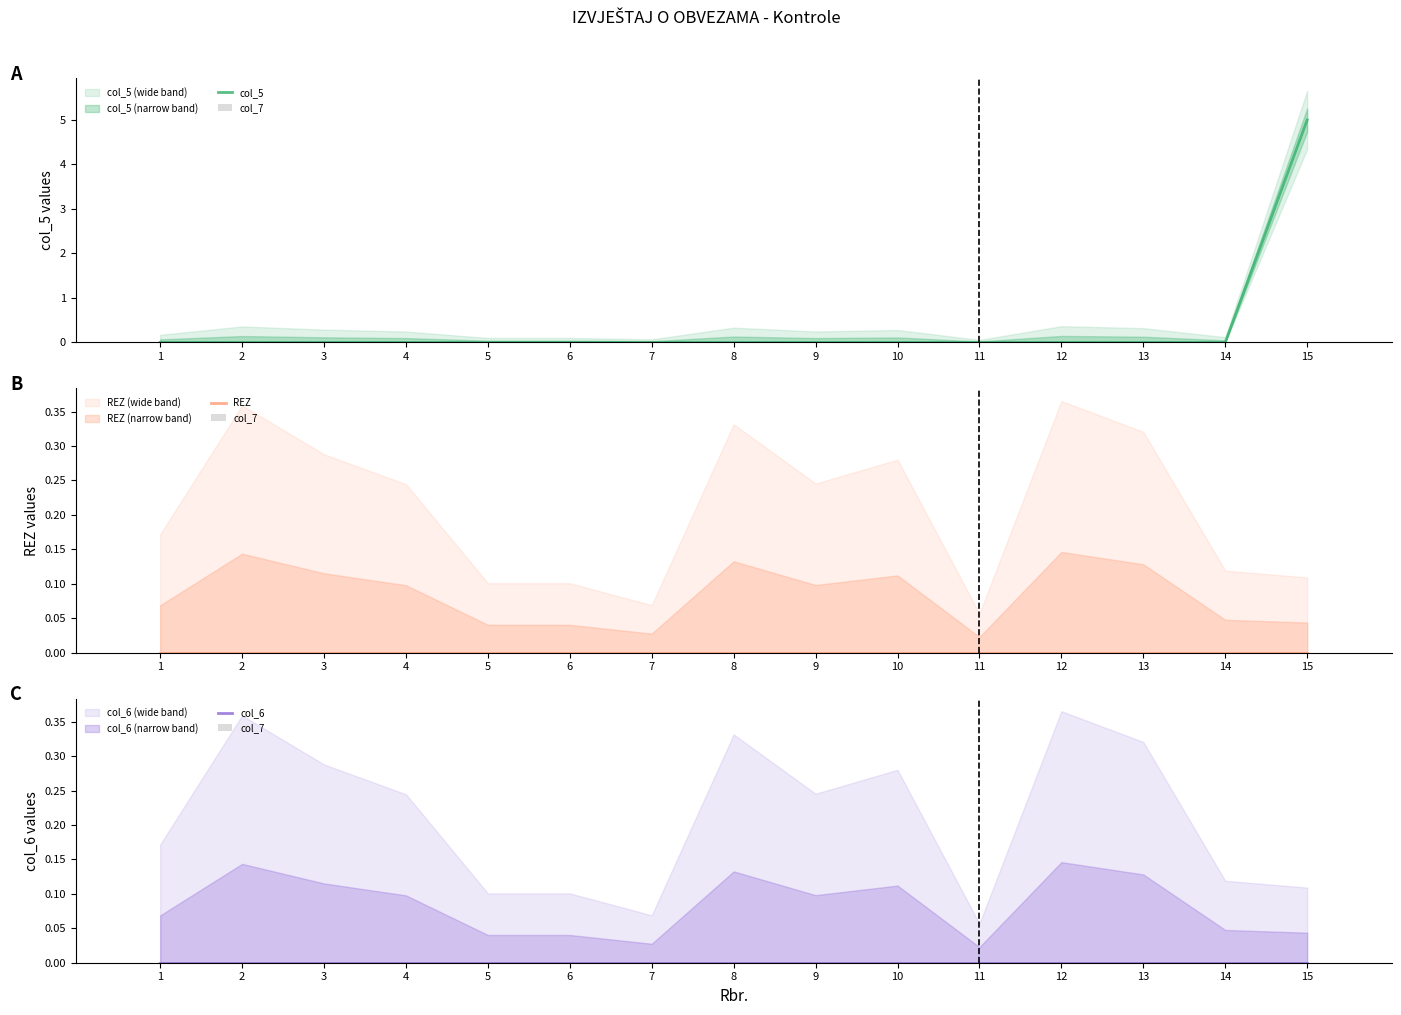

Reading left to right, list all the values displayed in this chart.

col_5: 1=0	2=0	3=0	4=0	5=0	6=0	7=0	8=0	9=0	10=0	11=0	12=0	13=0	14=0	15=5
col_7: 1=0	2=0	3=0	4=0	5=0	6=0	7=0	8=0	9=0	10=0	11=0	12=0	13=0	14=0	15=0
REZ: 1=0	2=0	3=0	4=0	5=0	6=0	7=0	8=0	9=0	10=0	11=0	12=0	13=0	14=0	15=0
col_6: 1=0	2=0	3=0	4=0	5=0	6=0	7=0	8=0	9=0	10=0	11=0	12=0	13=0	14=0	15=0